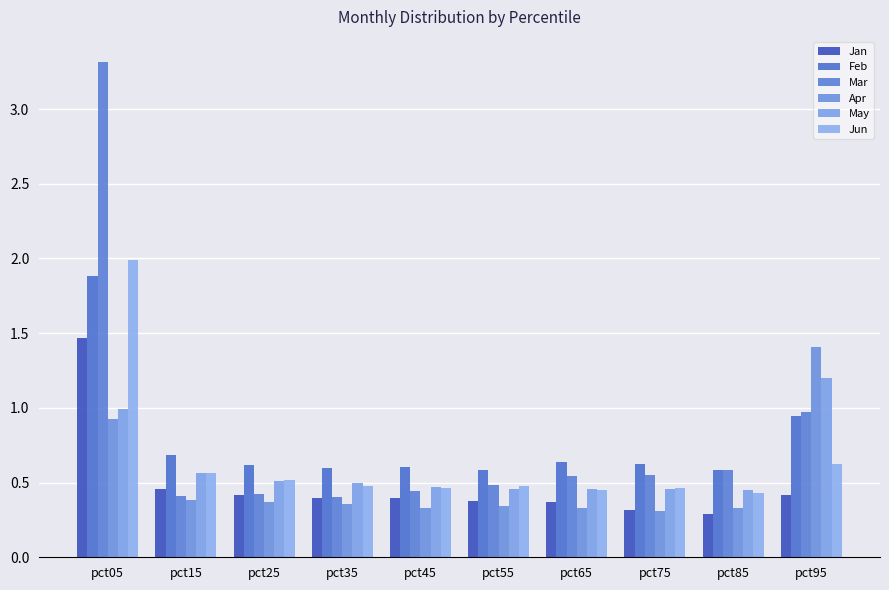

At which category is the sum across all series the highest?

pct05